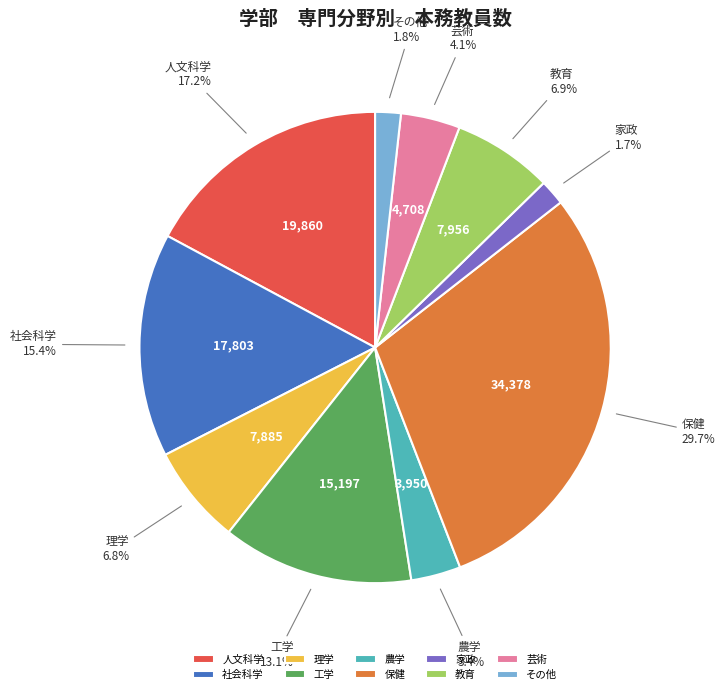

What percentage is the 理学 slice, to the nearest percent?

7%